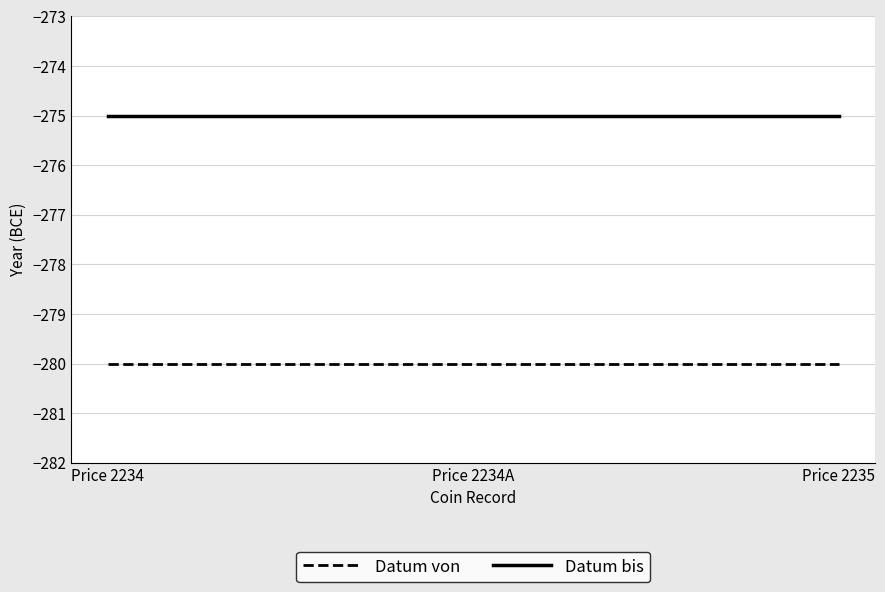

Reading right to left, what are all the values shown in this chart?

Datum von: -280	-280	-280
Datum bis: -275	-275	-275